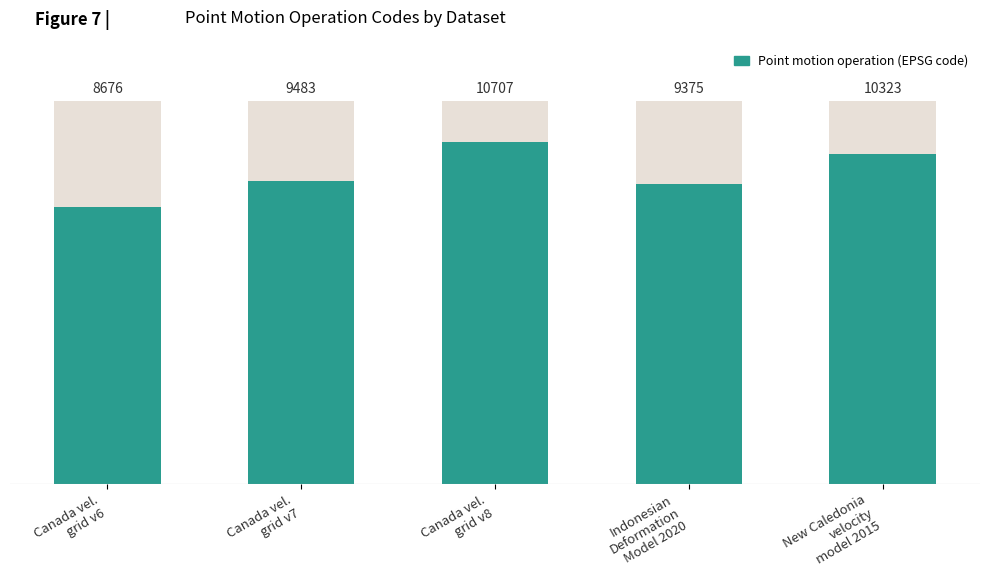

List the labels in order of value, smallest first.

Canada vel.
grid v6, Indonesian
Deformation
Model 2020, Canada vel.
grid v7, New Caledonia
velocity
model 2015, Canada vel.
grid v8